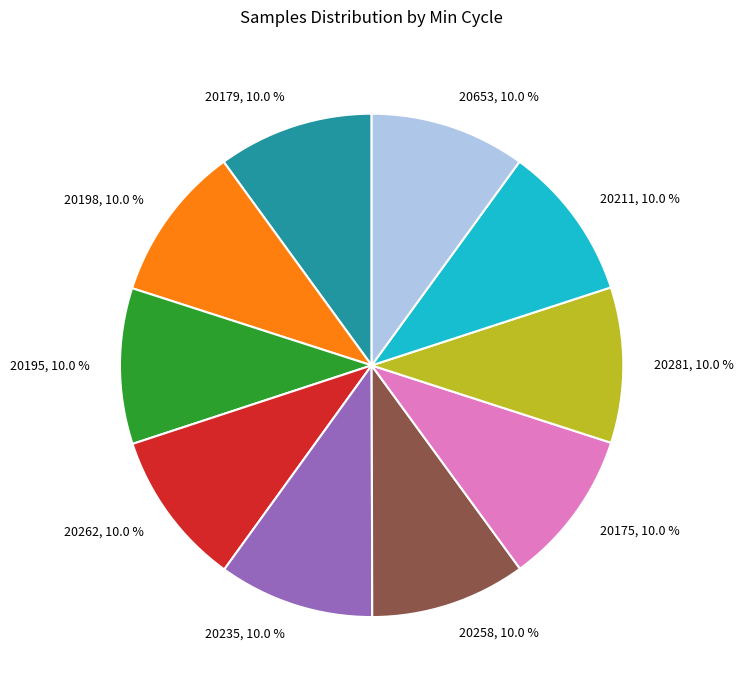

What is the total percentage of 20195 and 20211?

20.0%